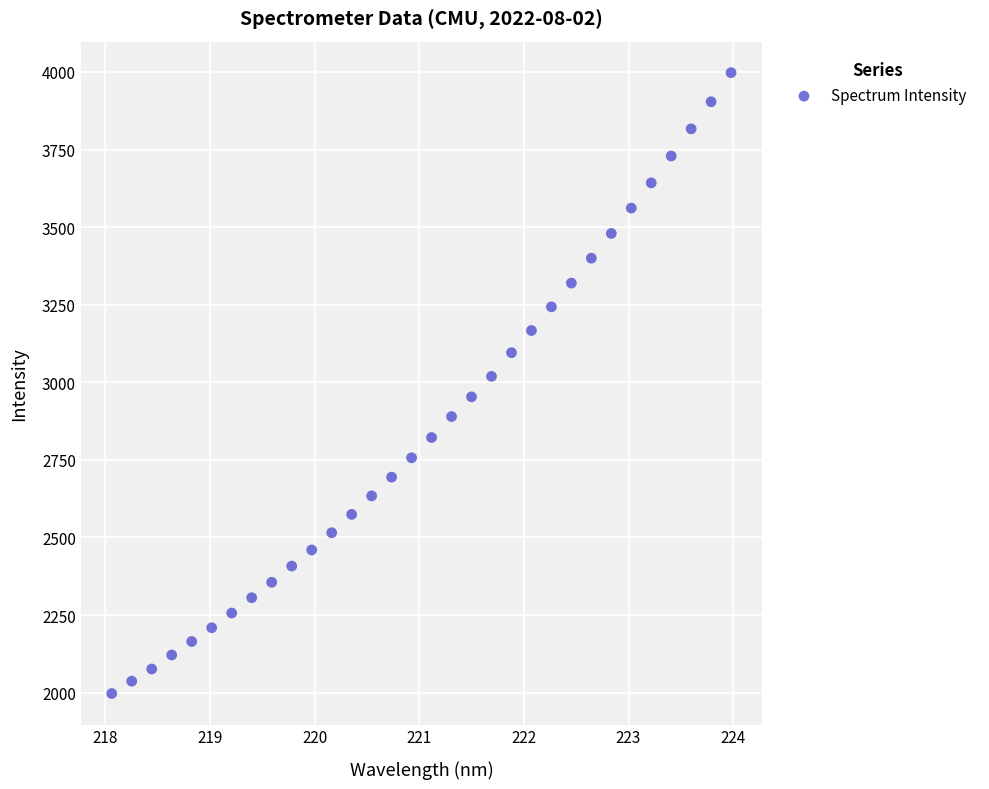

What is the range of X values (max minus min)?

5.9